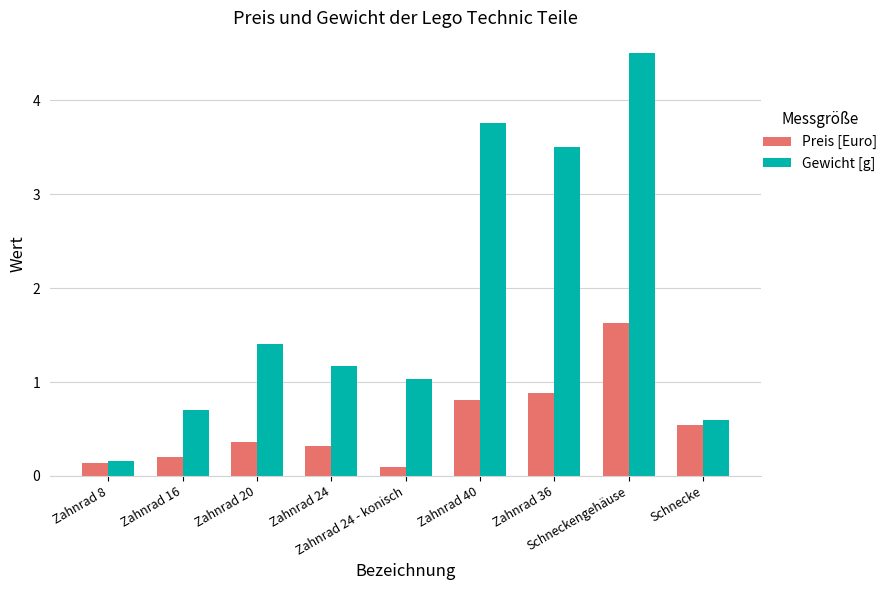

Which series has the widest spread of values?

Gewicht [g]